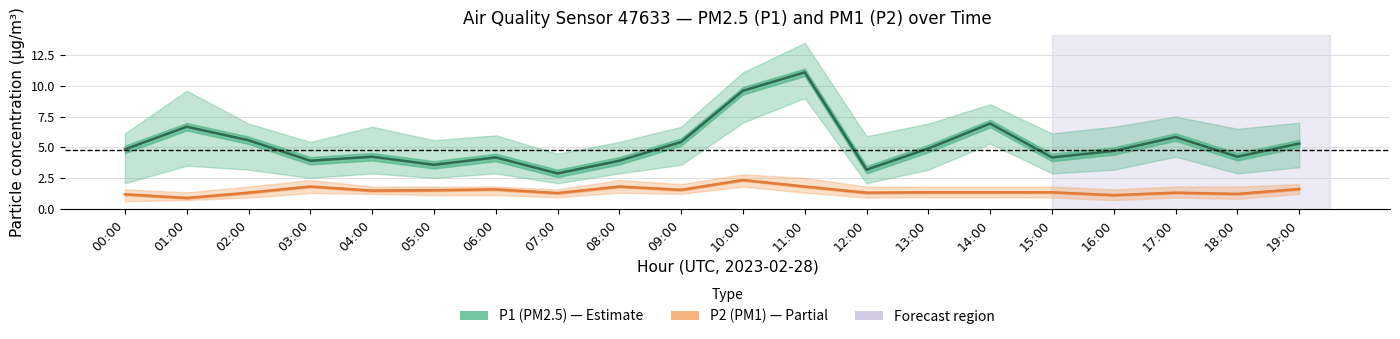

Which category has the highest value in the P2 (PM1) series?

10:00